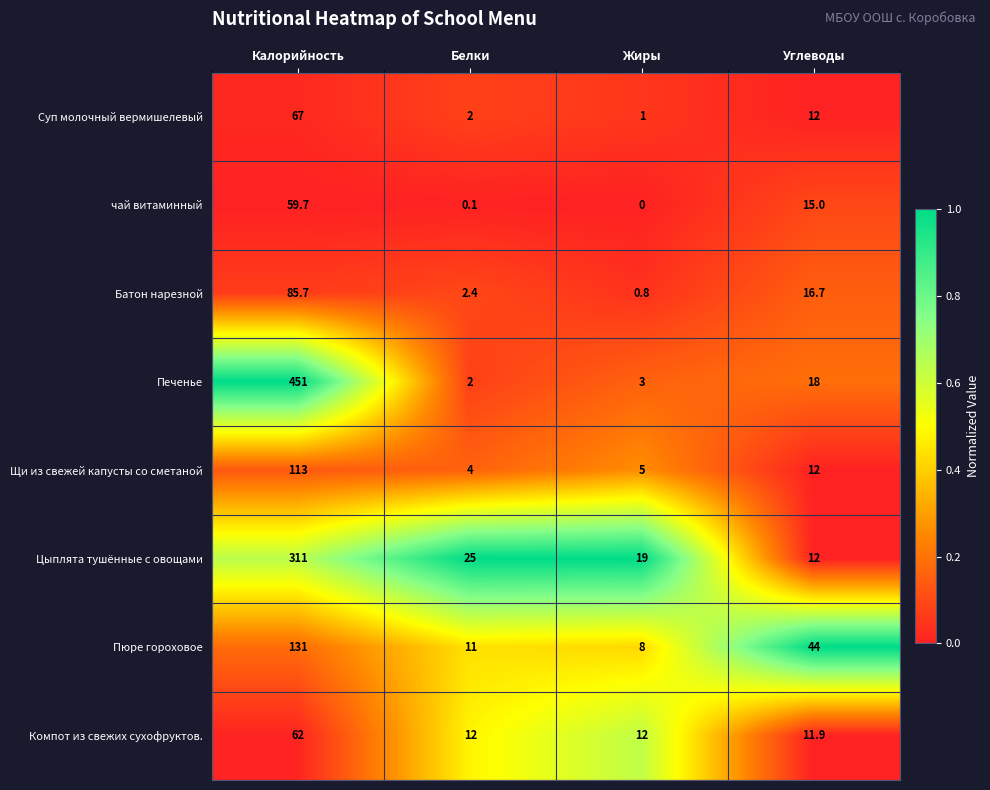

At Калорийность, list the series in order from largest to smallest.

Печенье, Цыплята тушённые с овощами, Пюре гороховое, Щи из свежей капусты со сметаной, Батон нарезной, Суп молочный вермишелевый, Компот из свежих сухофруктов., чай витаминный